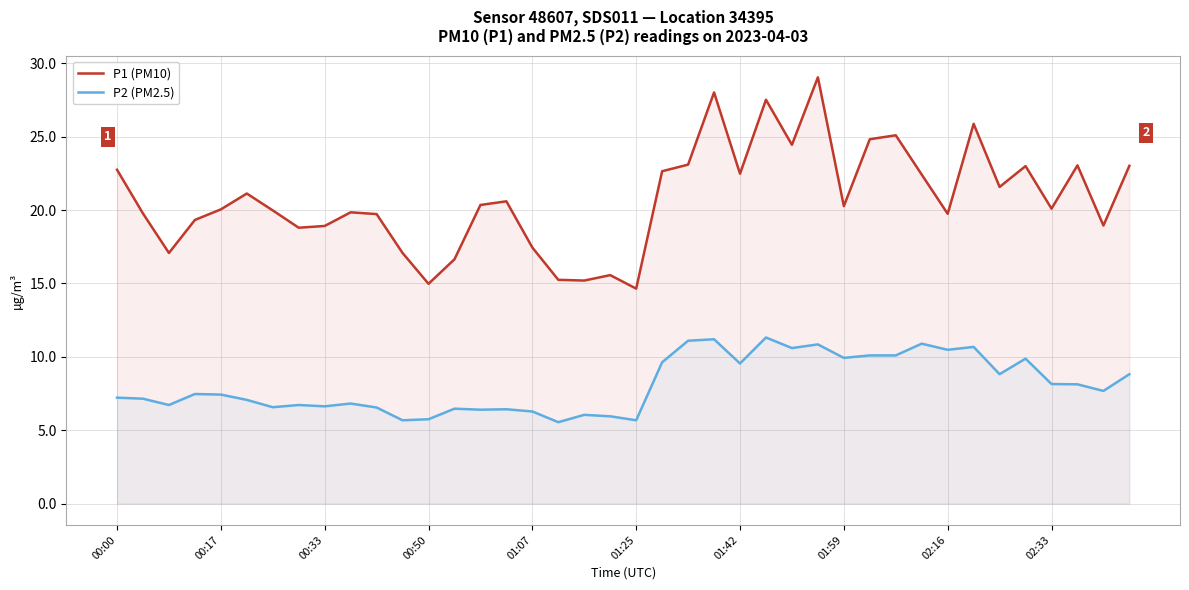

Count the number of data series in this chart.

2